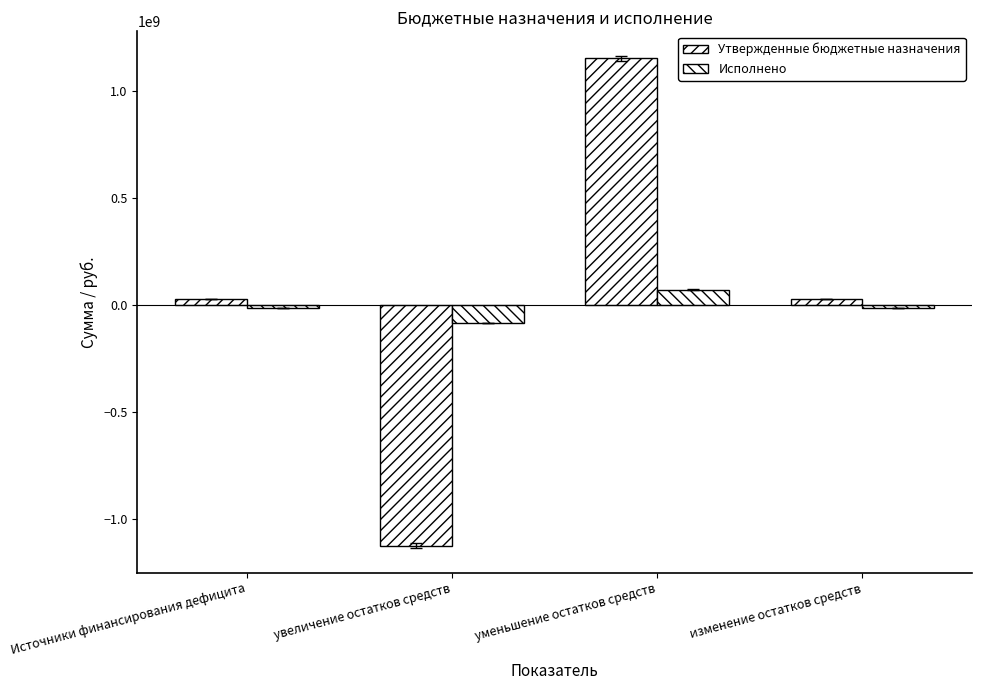

At уменьшение остатков средств, list the series in order from largest to smallest.

Утвержденные бюджетные назначения, Исполнено